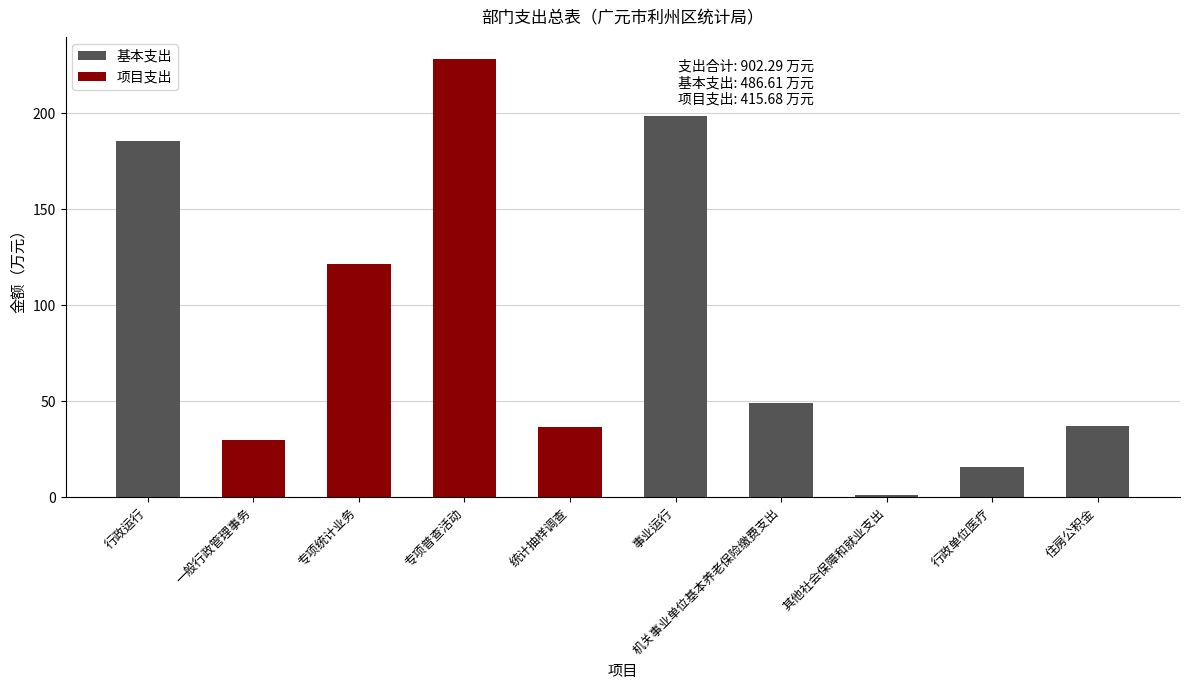

Are the bars grouped side by side (vs. stacked)?

No